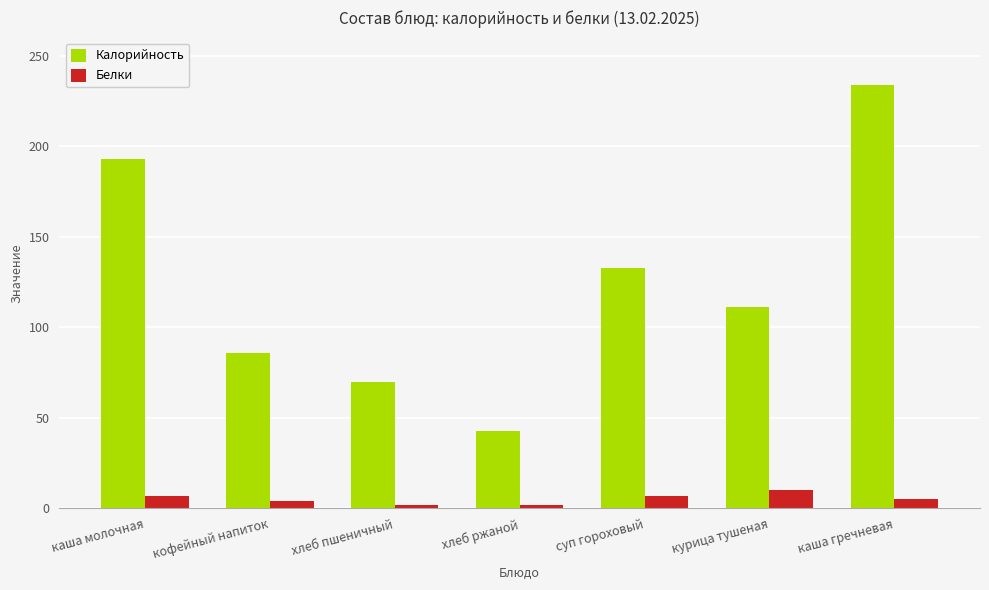

What is the difference between the highest and lowest values at кофейный напиток?

82